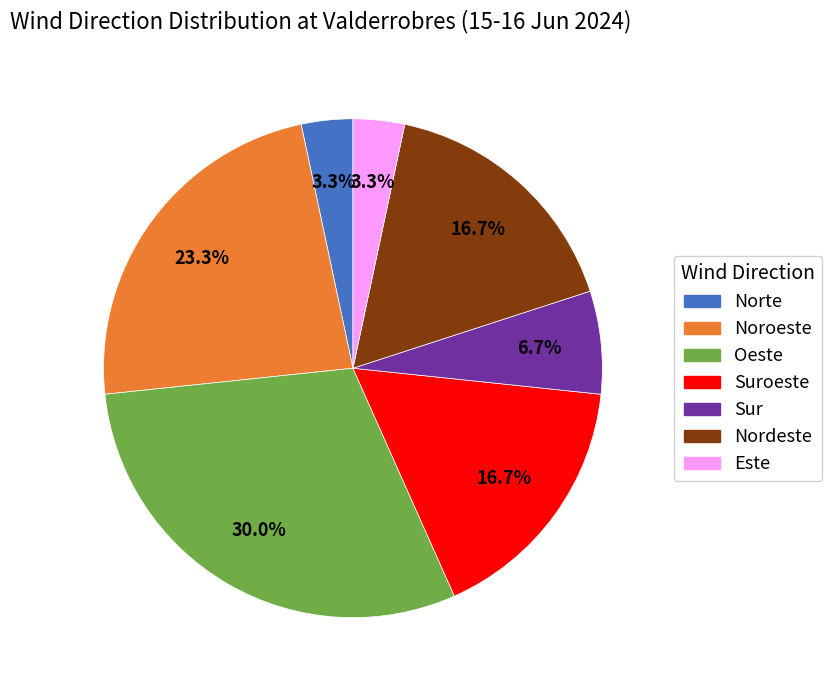

Do Nordeste and Noroeste together represent more than half of the pie?

No